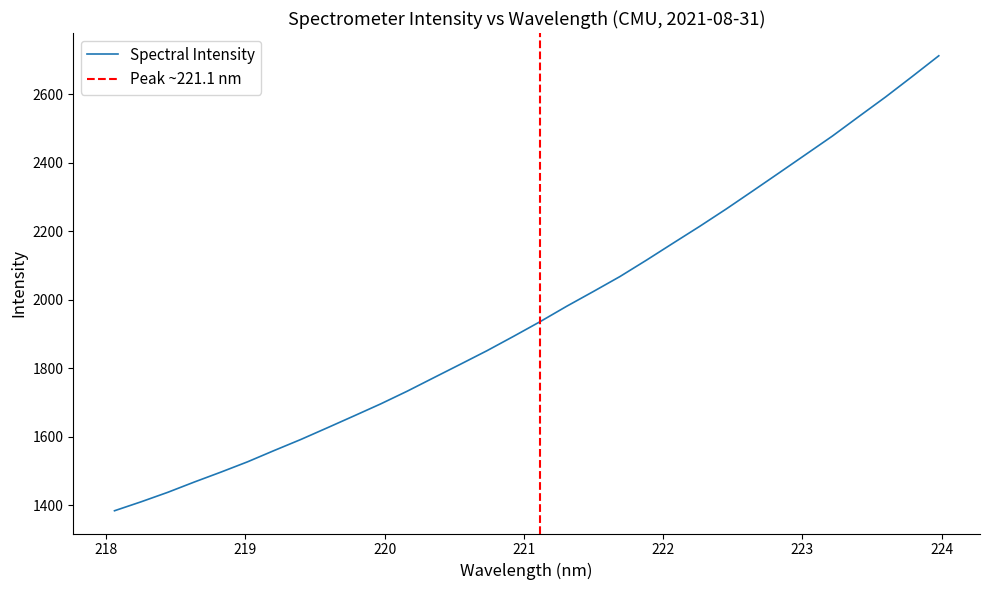

How many series are shown in this chart?

1